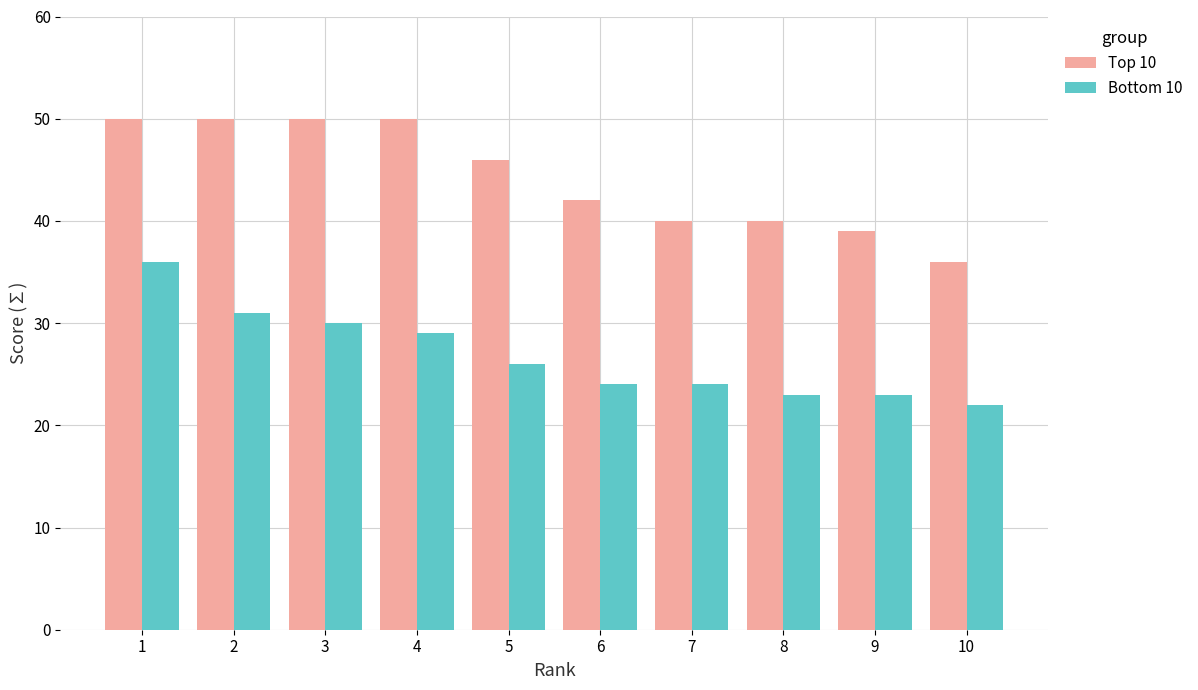

Rank the series by their maximum value, from highest to lowest.

Top 10, Bottom 10